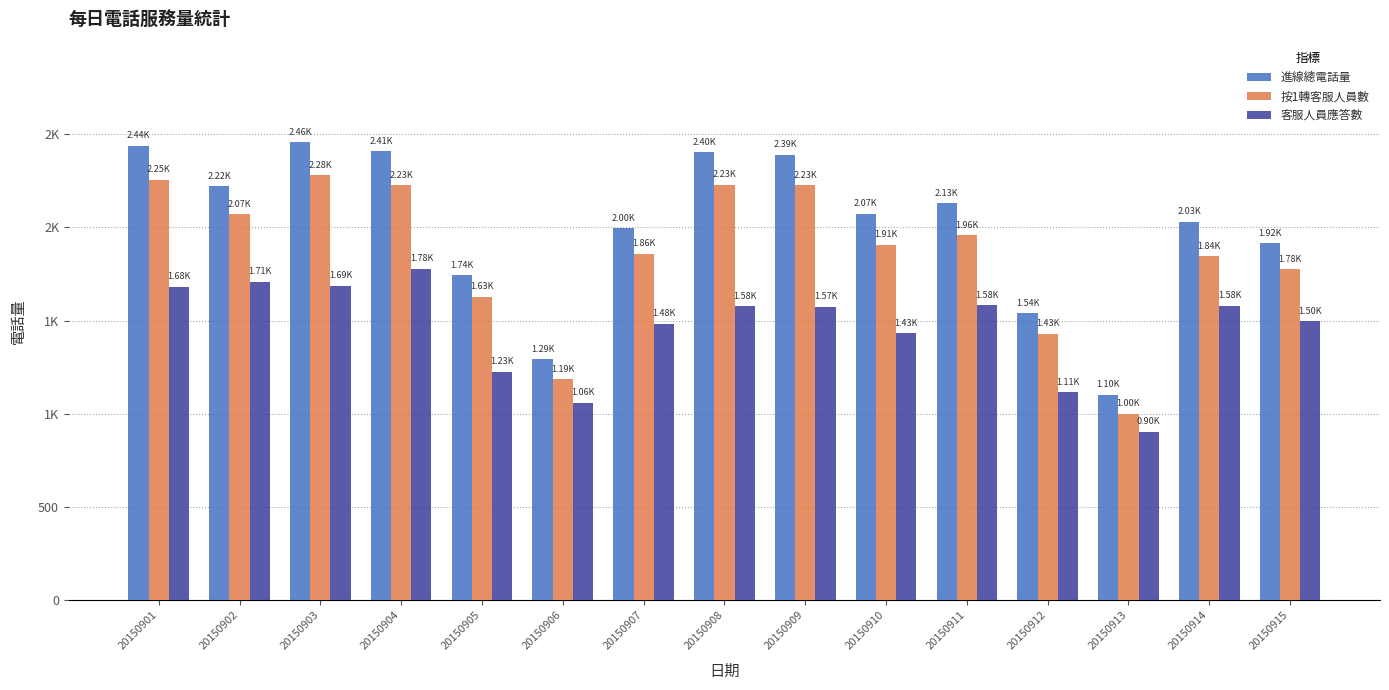

At which label does 進線總電話量 reach its peak?

20150903